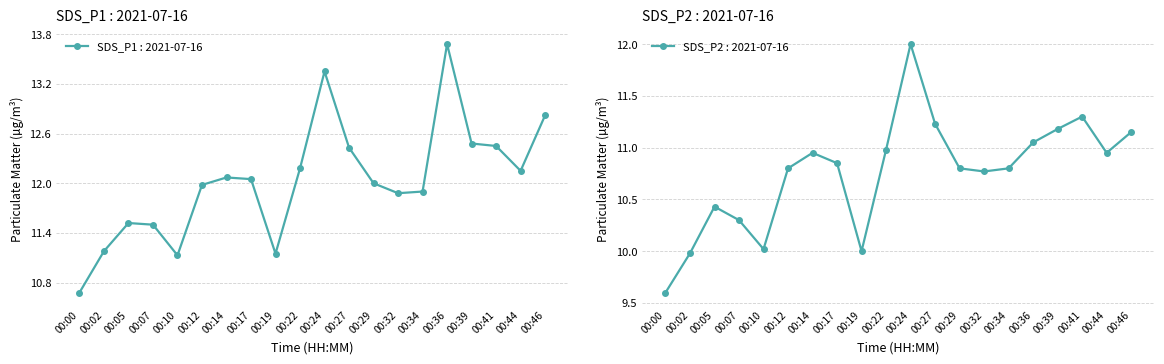

What is the difference between the maximum and minimum values in the SDS_P2 series?

2.4